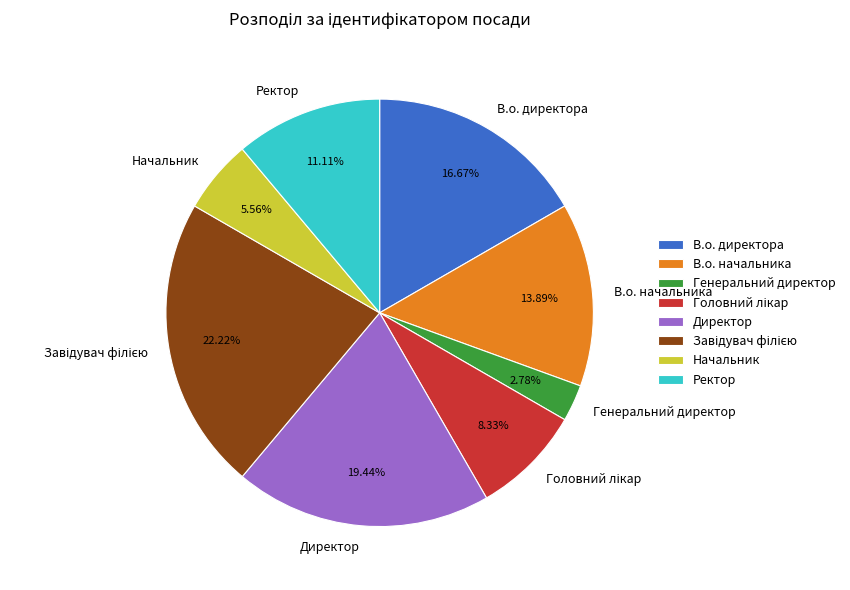

Which has a higher value, Ректор or Директор?

Директор